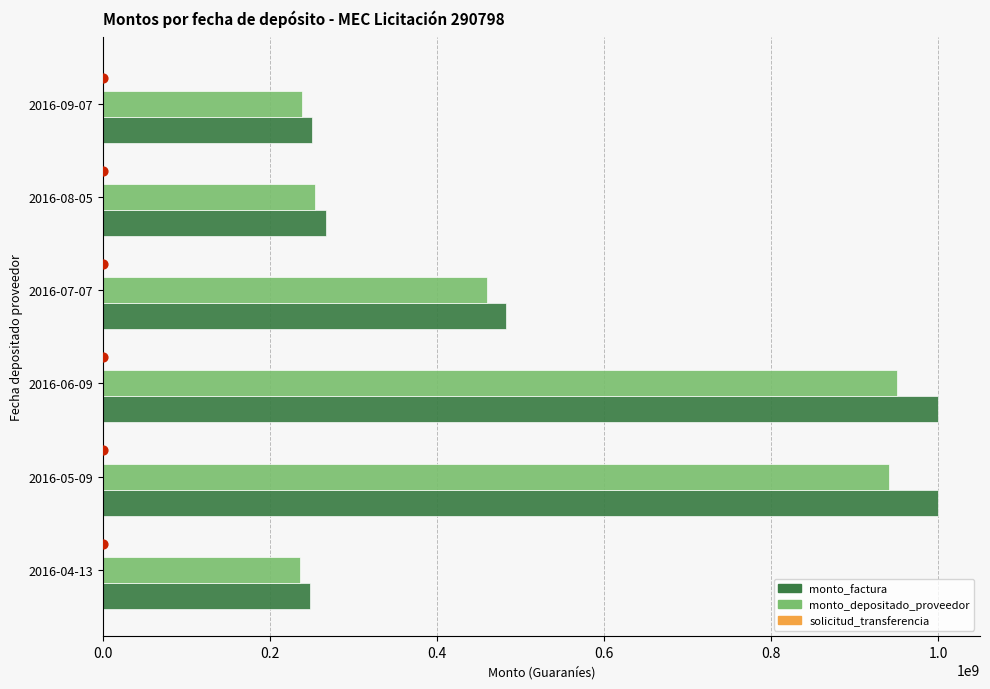

Which series has the largest total across all categories?

monto_factura